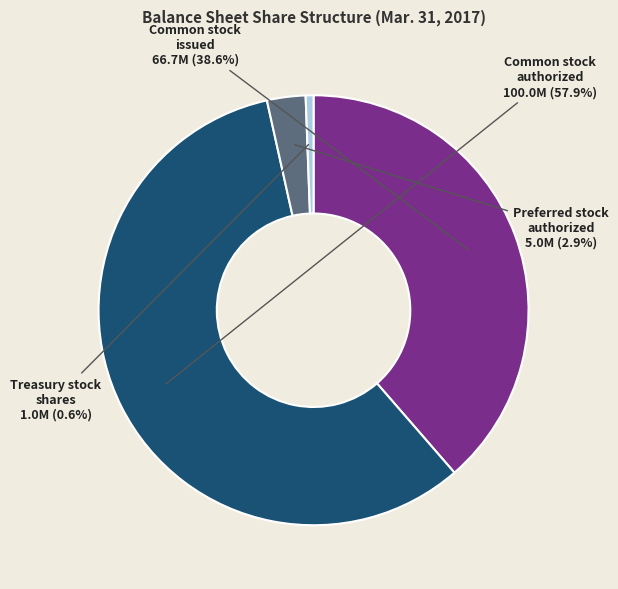

Does any single category account for the majority?

Yes